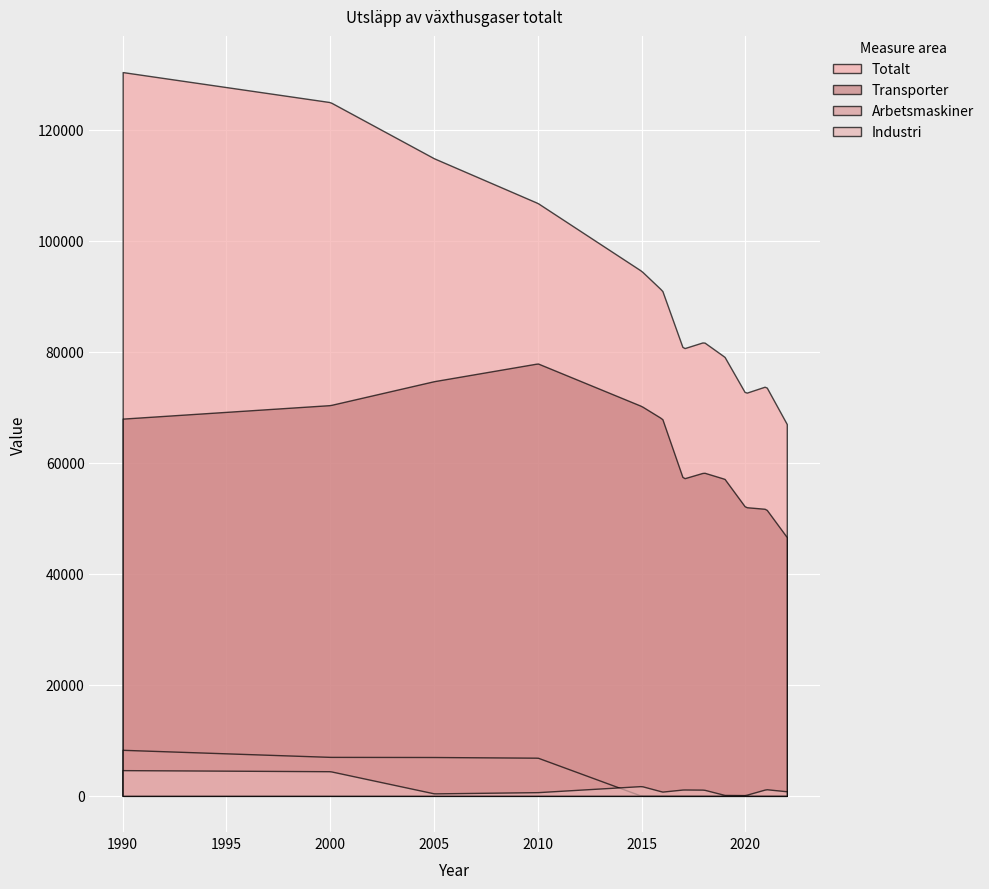

At how many categories does at least one series exceed 92545?

5